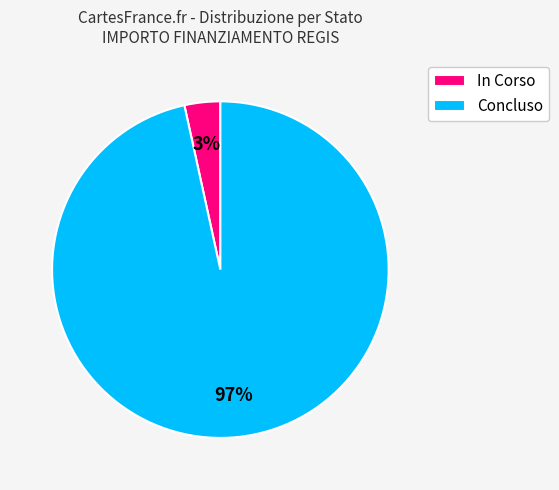

What percentage is the Concluso slice, to the nearest percent?

97%